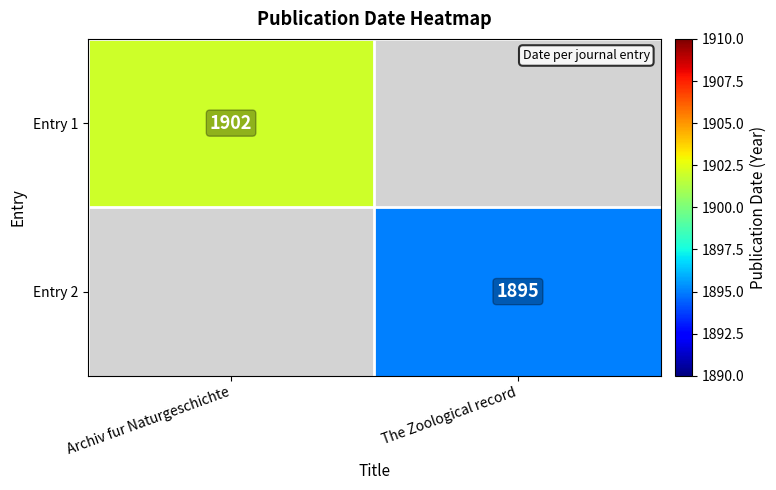

True or false: Entry 1 has a value of 3380 at Archiv fur Naturgeschichte.

False